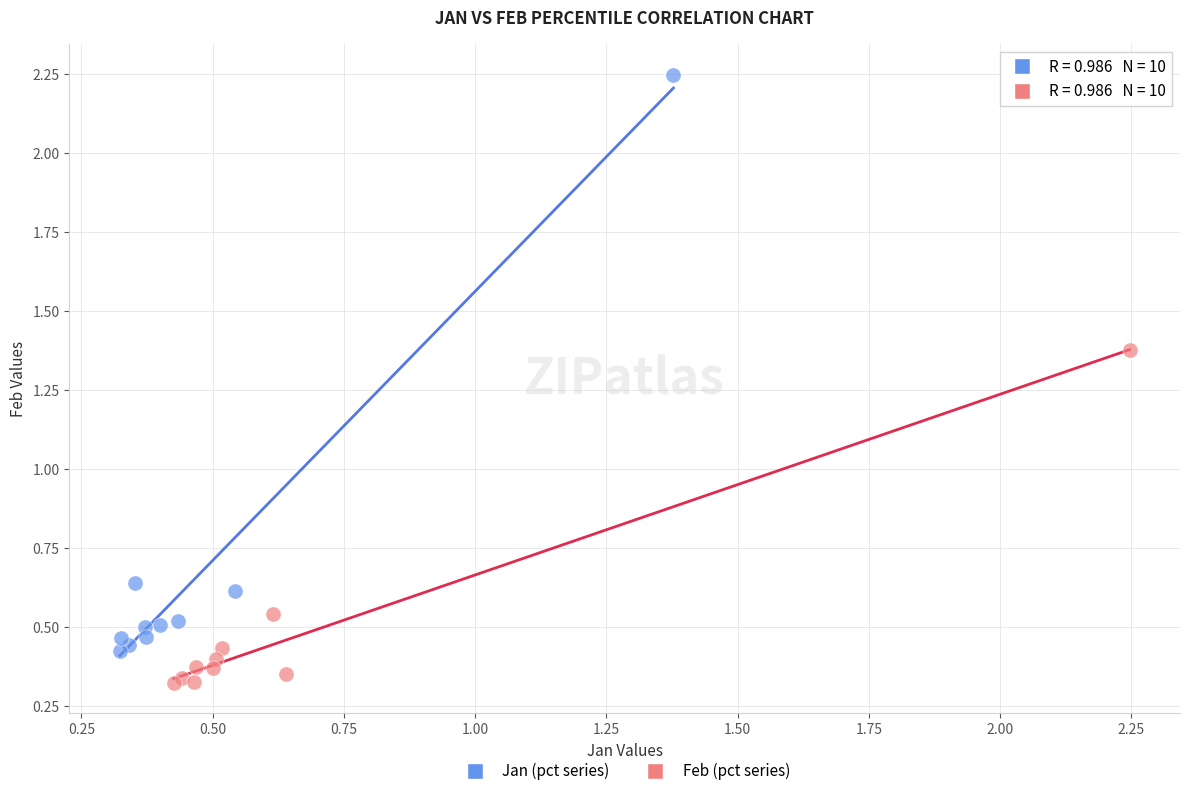

Which series reaches the minimum Y coordinate?

Feb (pct series)